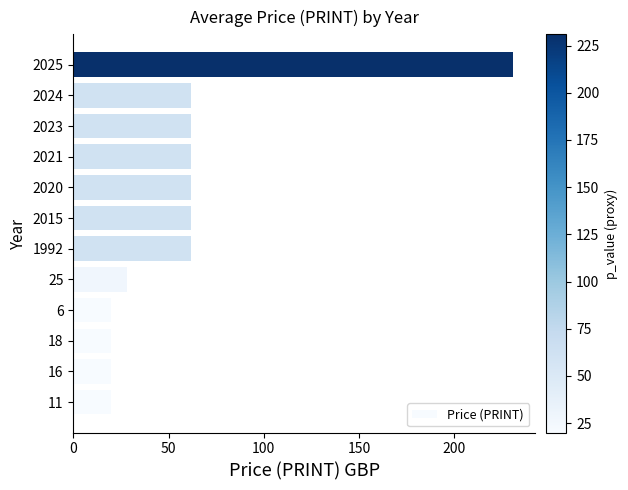

What is the difference between the second highest and minimum values?

42.0